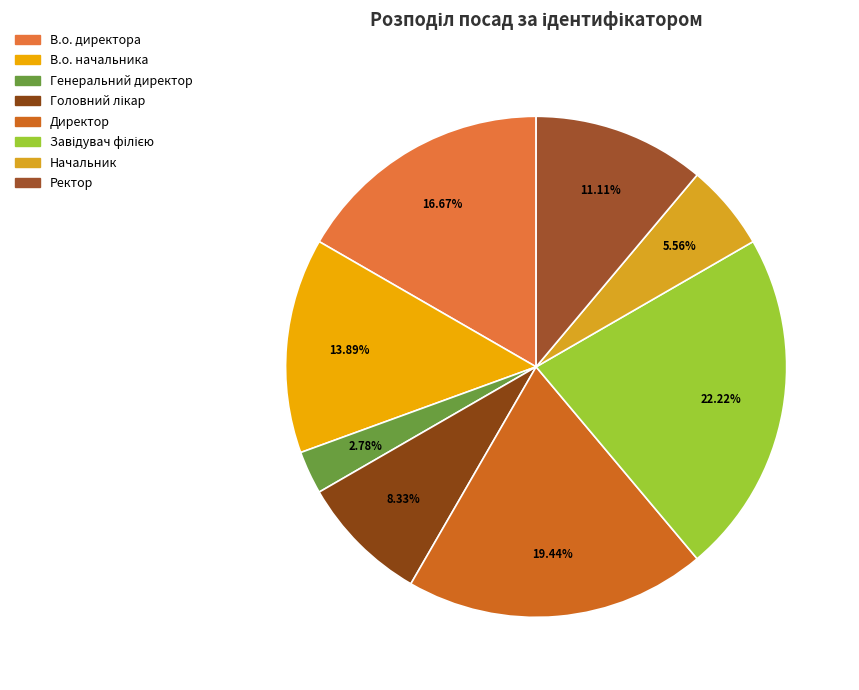

Which category has the smallest portion of the pie?

Генеральний директор